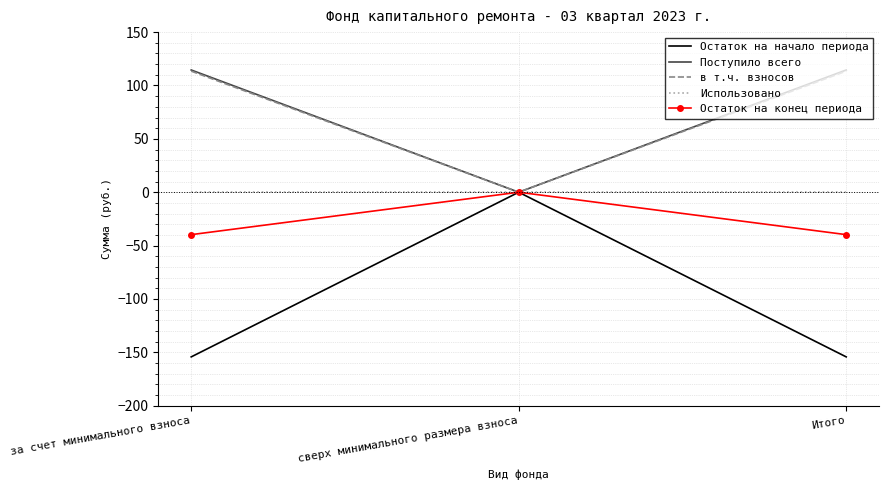

Which category has the highest value in the Остаток на начало периода series?

сверх минимального размера взноса